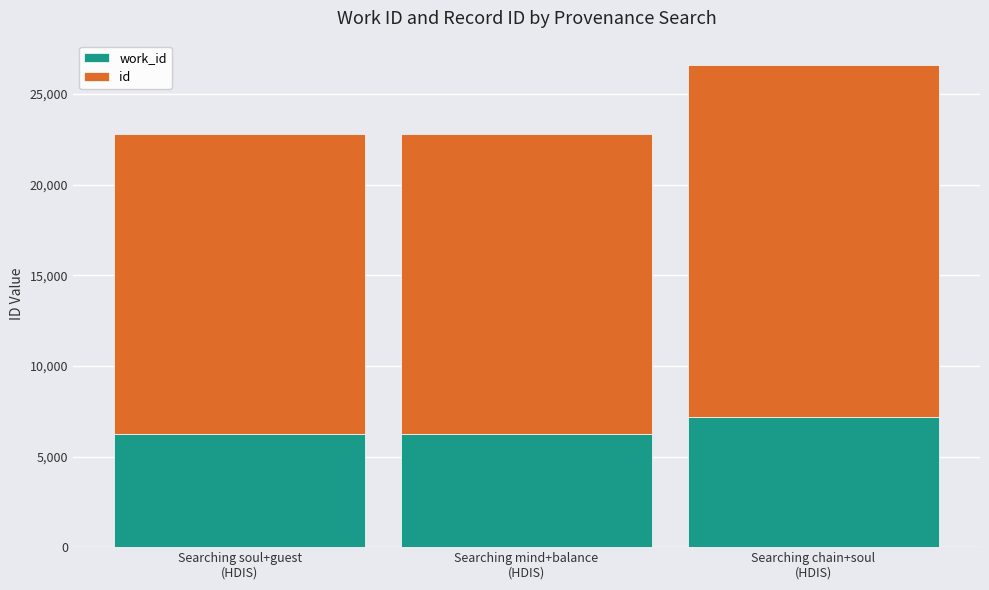

What is the sum of all id values?

52571